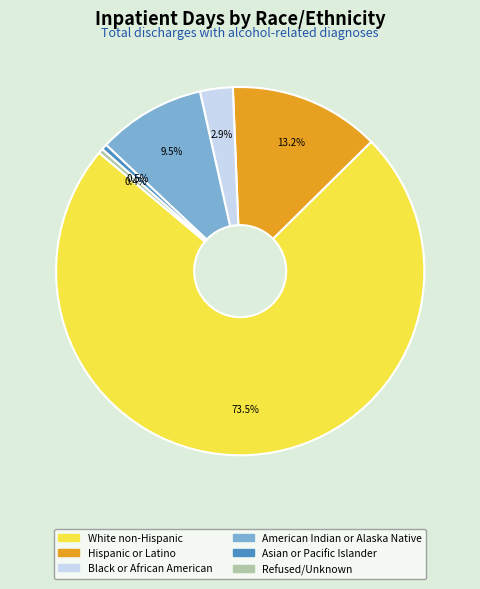

Is there a majority slice in this chart?

Yes